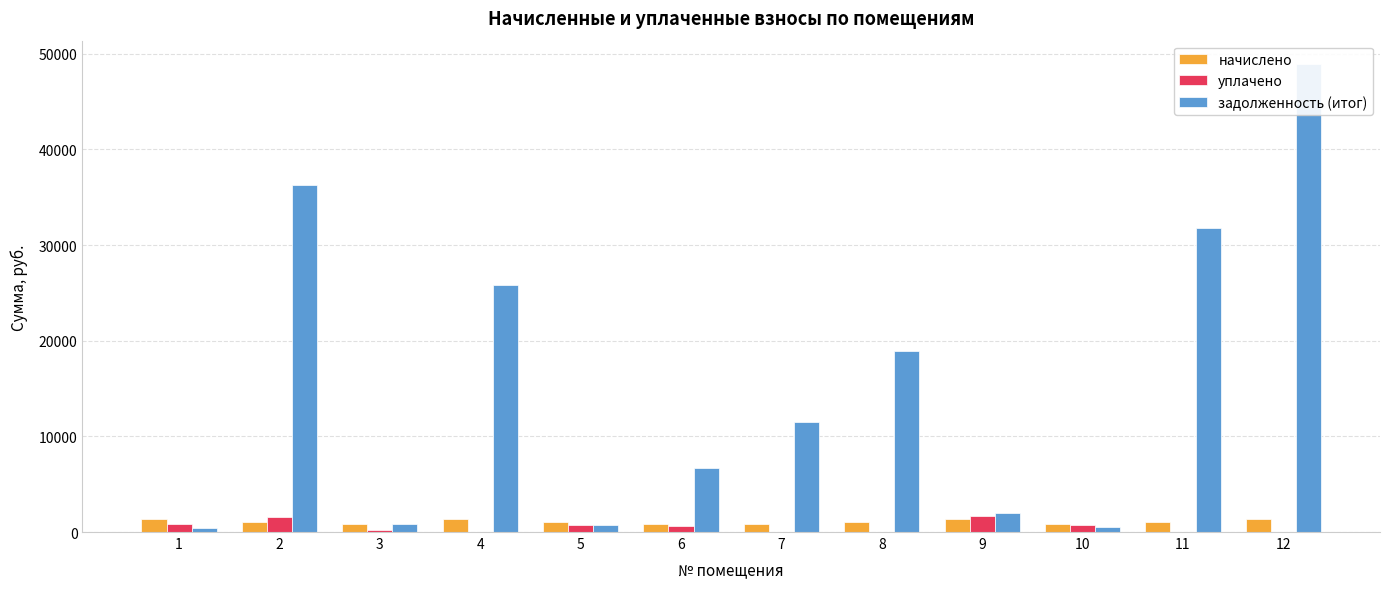

What are all the series names shown in the legend?

начислено, уплачено, задолженность (итог)